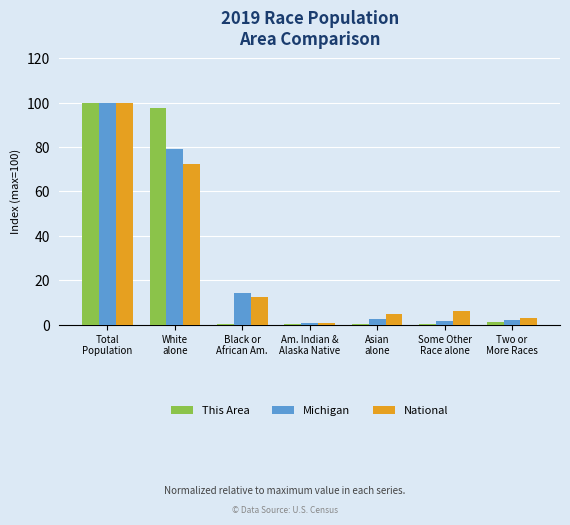

What is the greatest value displayed?

100.0